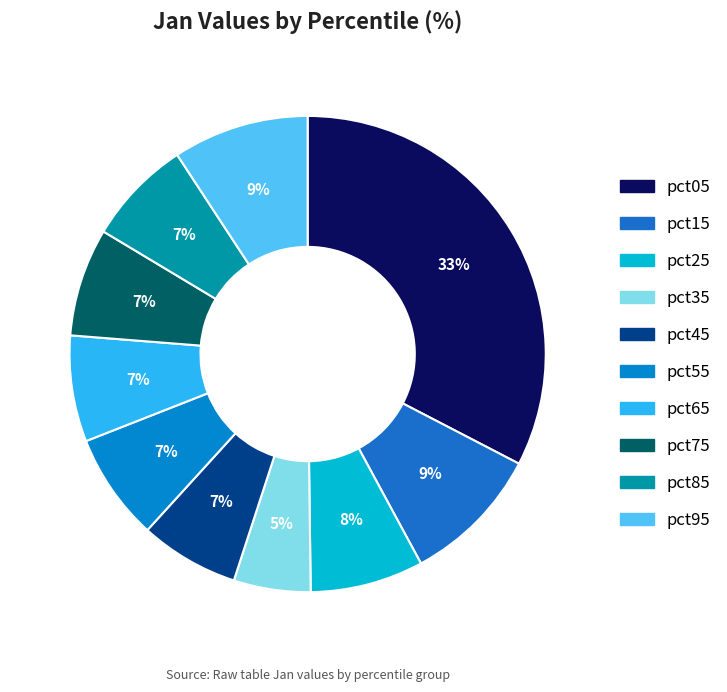

How many segments does this pie chart have?

10